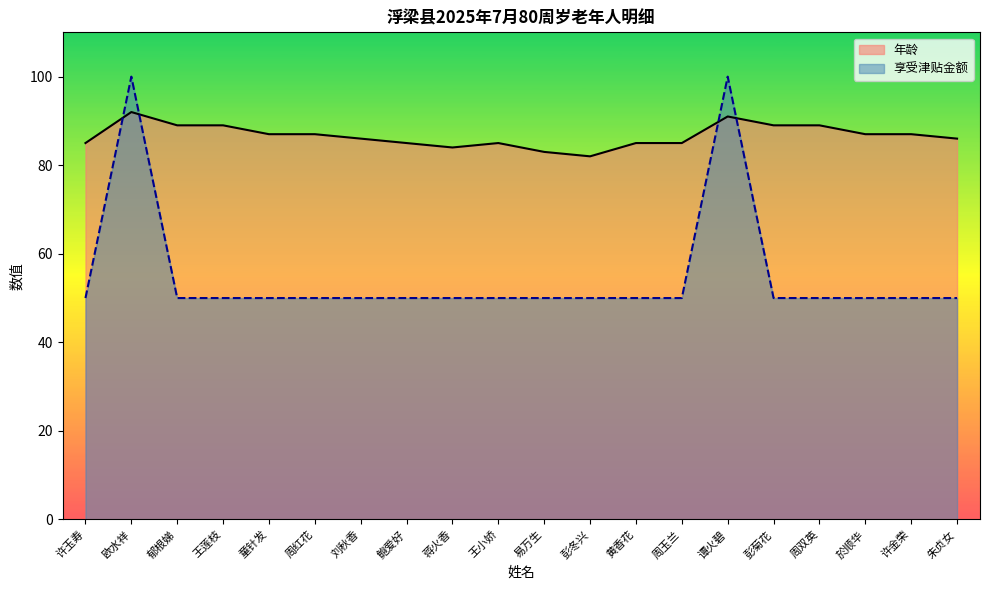

How many interior local peaks does the 年龄 series have?

3